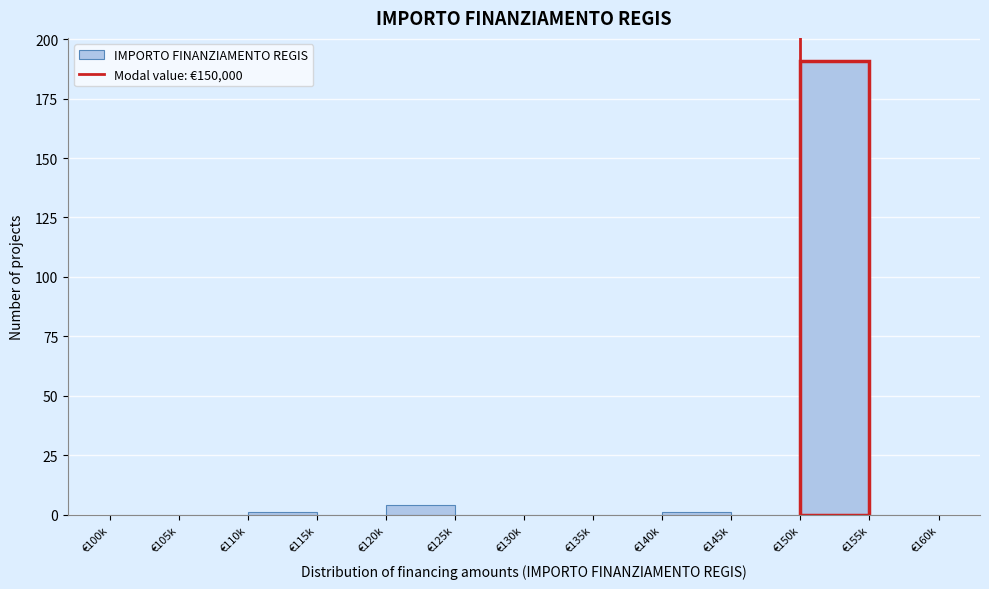

Reading left to right, transcribe all the data shown in this chart.

€100k=0	€105k=0	€110k=1	€115k=0	€120k=4	€125k=0	€130k=0	€135k=0	€140k=1	€145k=0	€150k=191	€155k=0